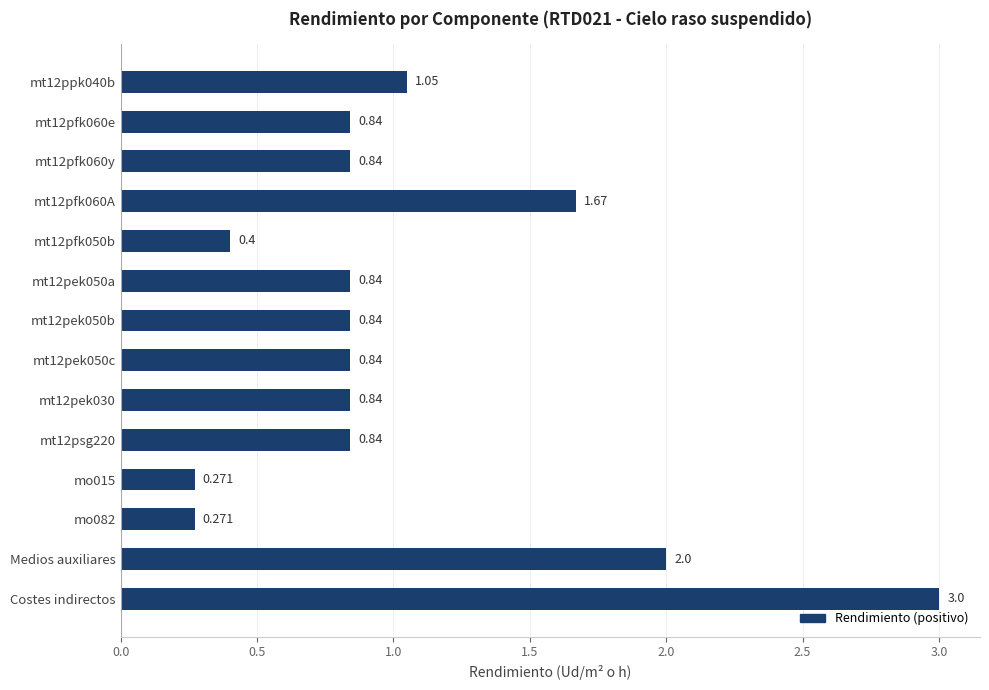

Which label corresponds to the largest value in the chart?

Costes indirectos